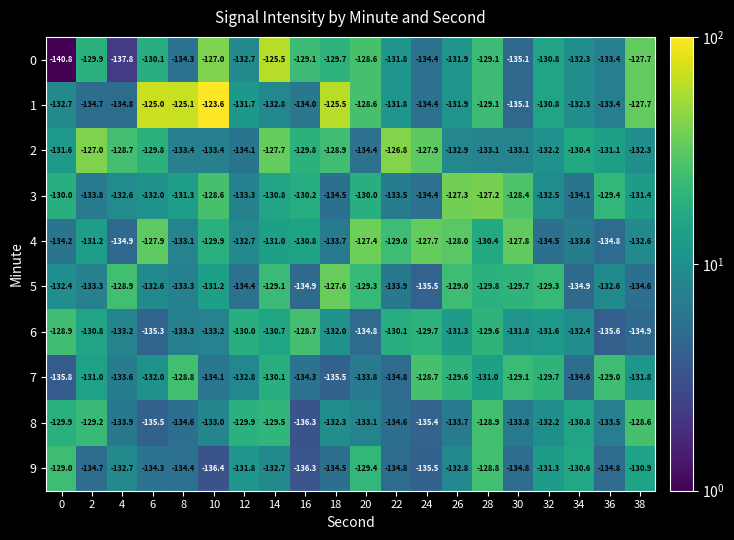

What is the sum of all 6 values?

-2637.9